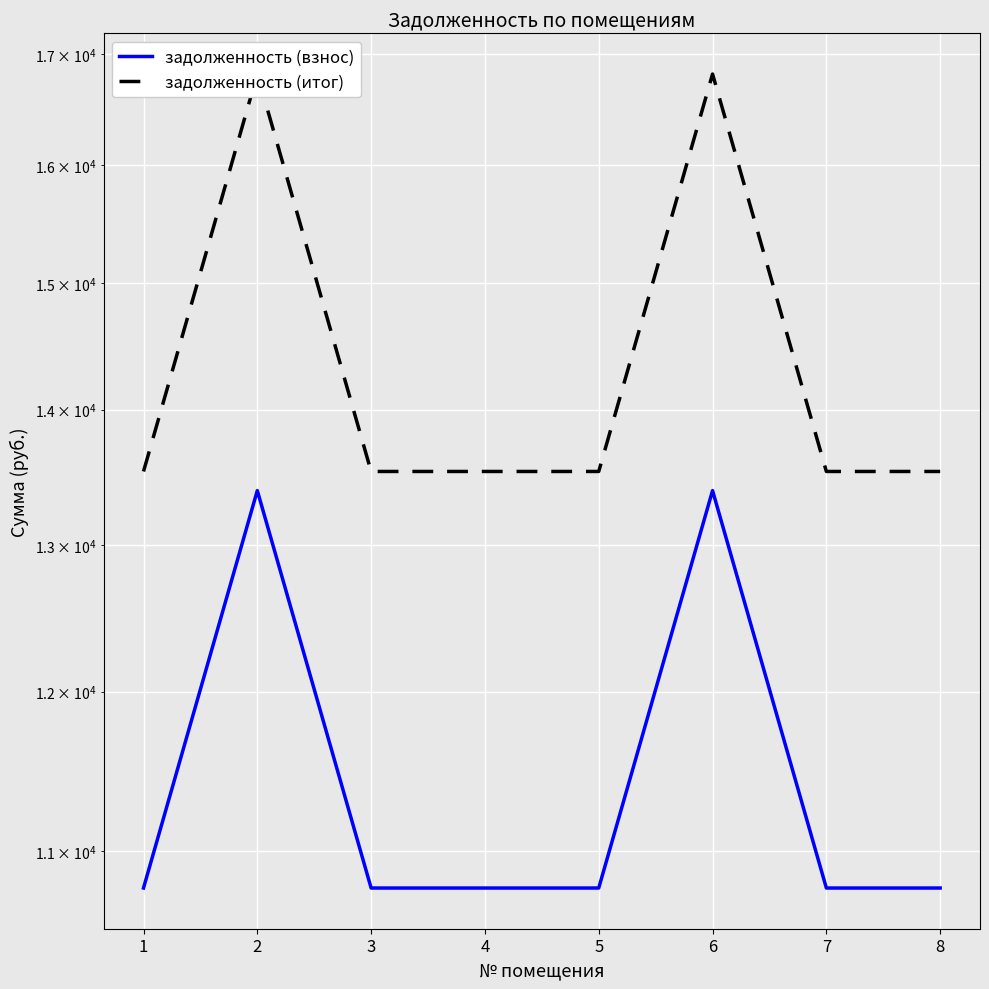

Is the value of задолженность (взнос) at 8 greater than the value of задолженность (итог) at 2?

No